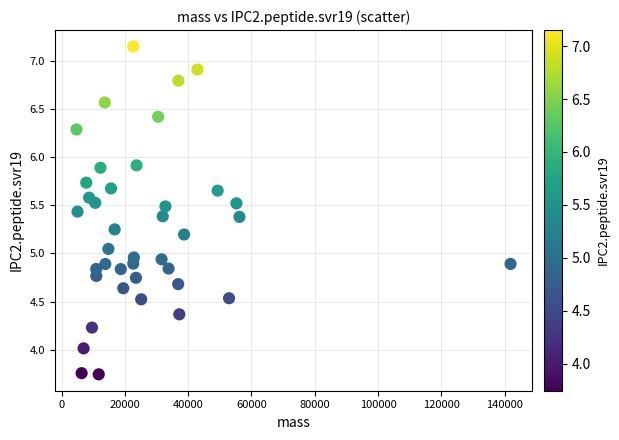

What is the range of Y values (max minus min)?

3.4